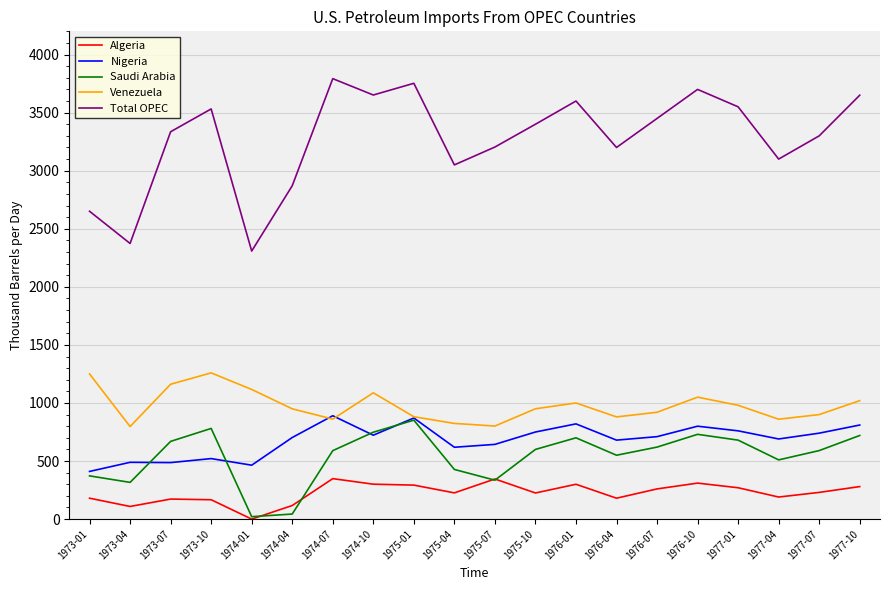

Which series has the widest spread of values?

Total OPEC